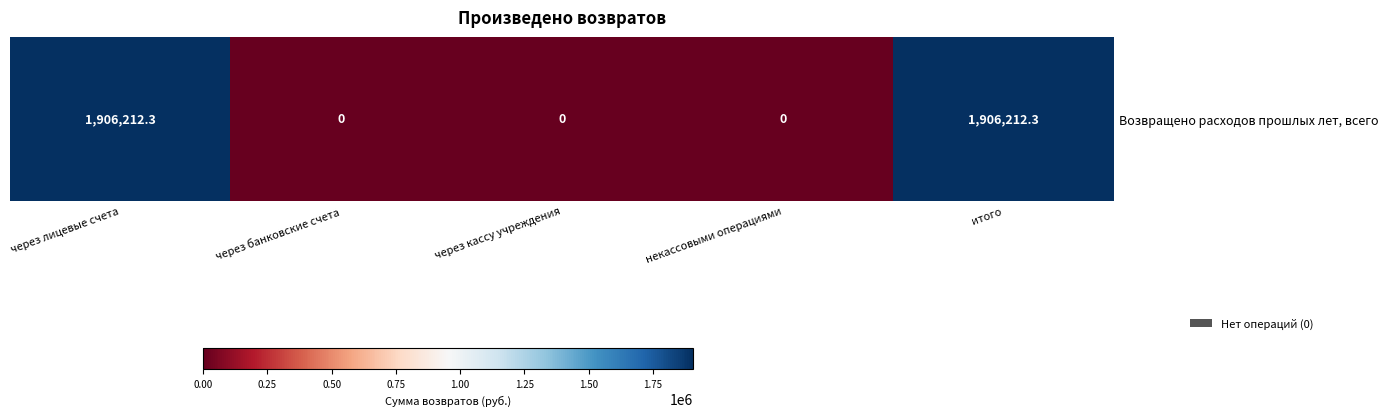

Reading left to right, extract all data points from this chart.

1906212.3	0.0	0.0	0.0	1906212.3